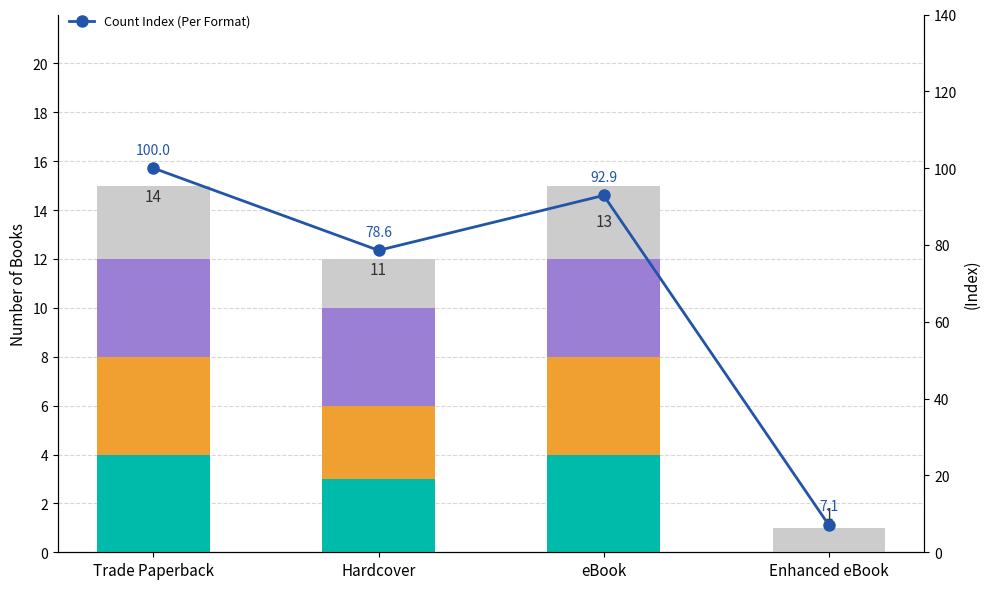

How many groups of bars are there?

4